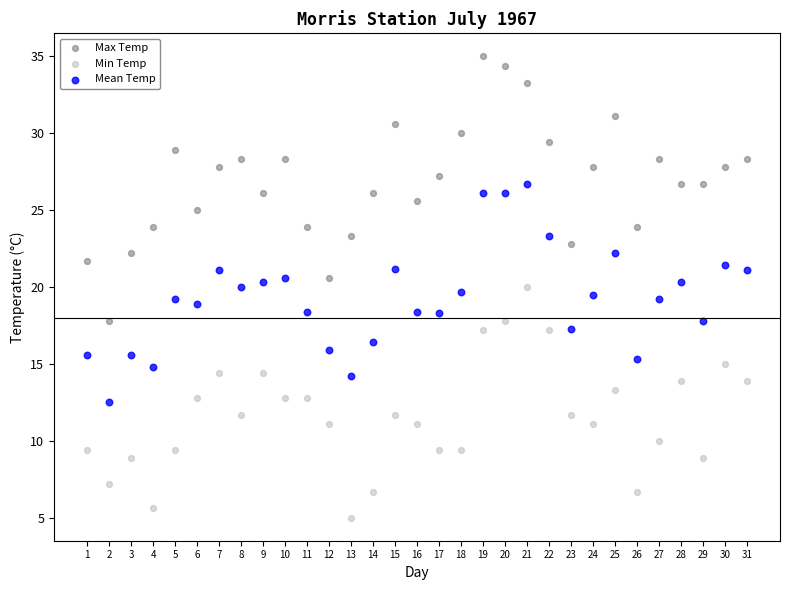

Which series reaches the maximum Y coordinate?

Max Temp